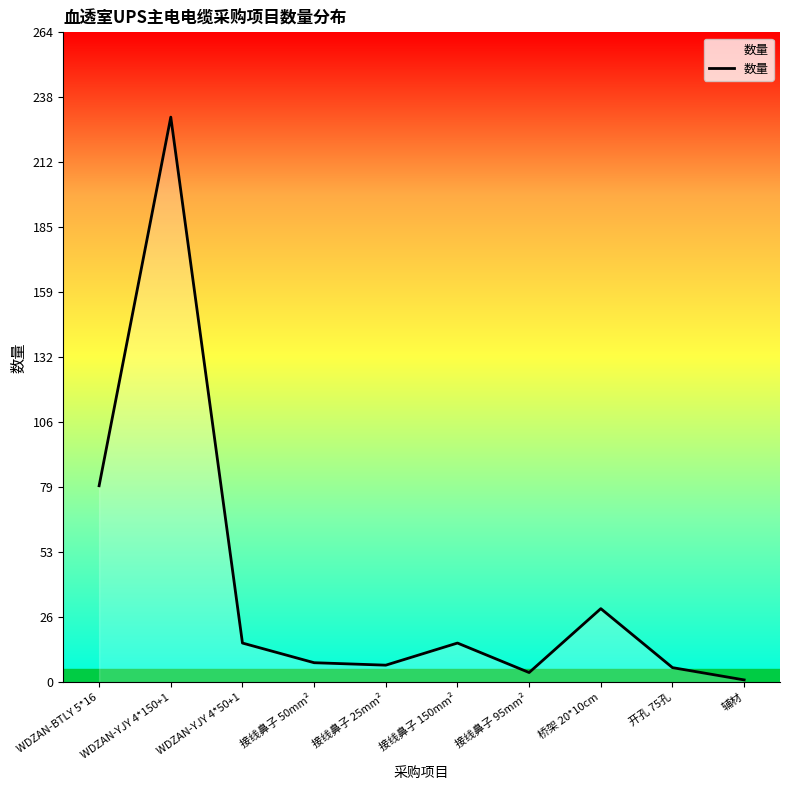

What is the difference between the values at 接线鼻子 150mm² and 开孔 75孔?

10